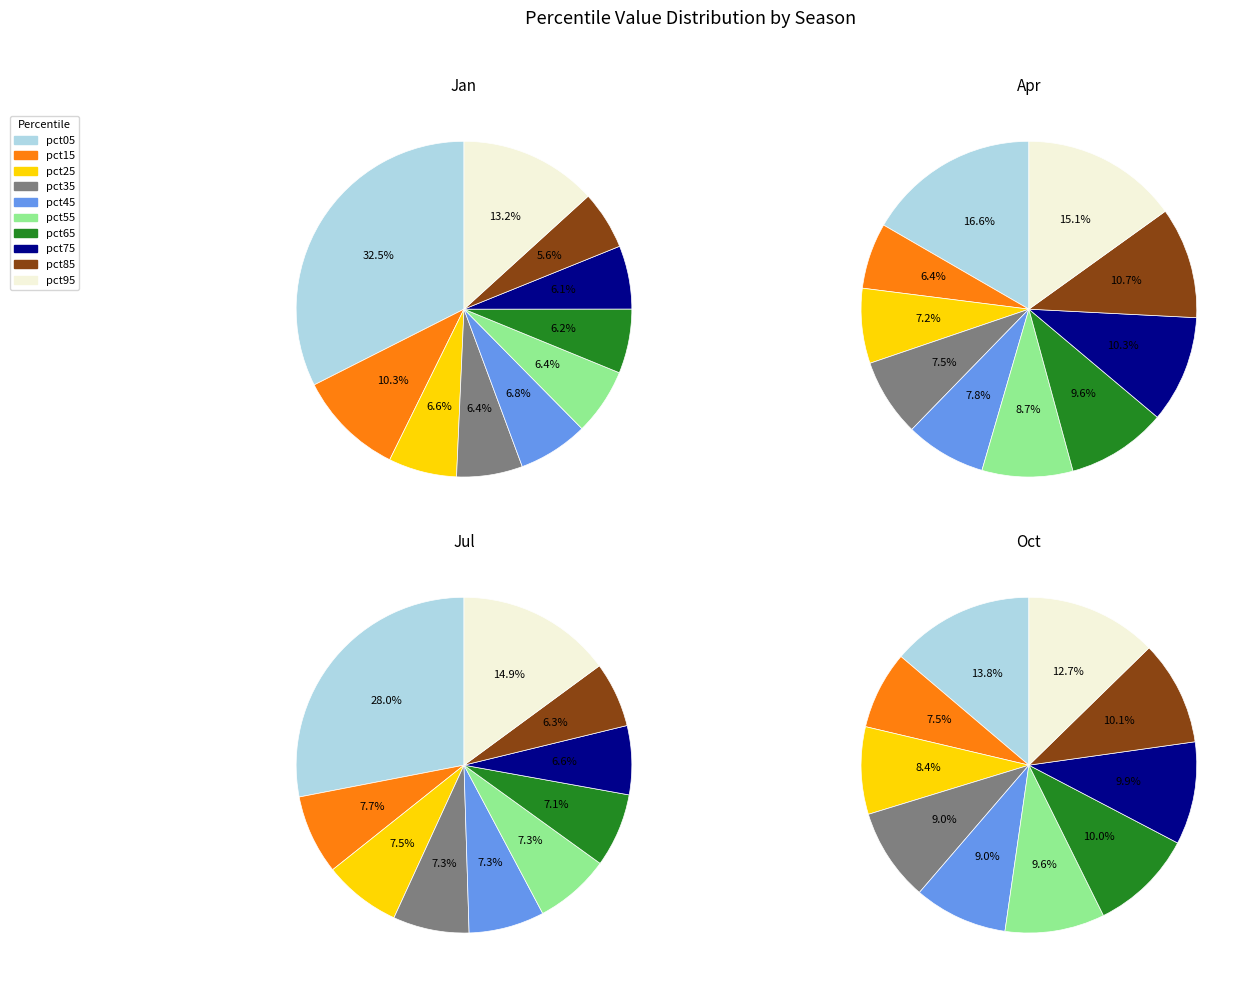

Combined, what portion of the pie is pct65 and pct15?

16.4%